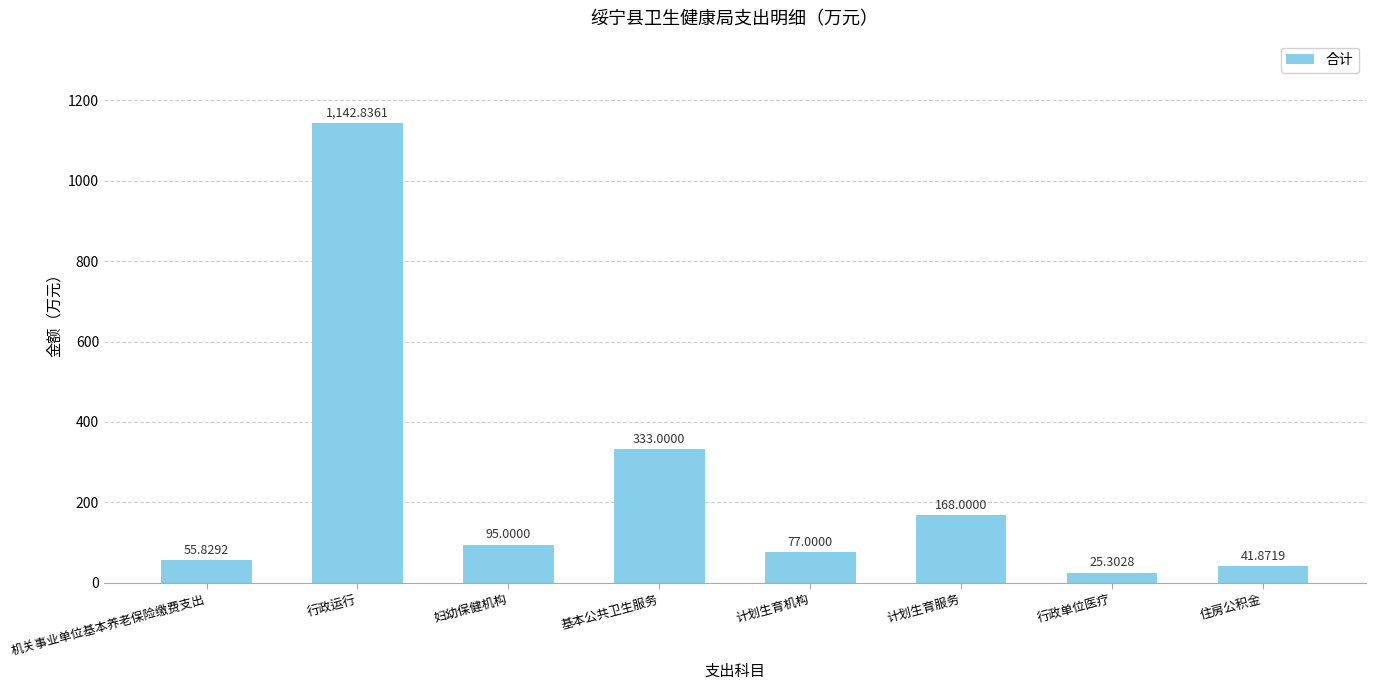

What is the approximate value at 机关事业单位基本养老保险缴费支出?

55.8